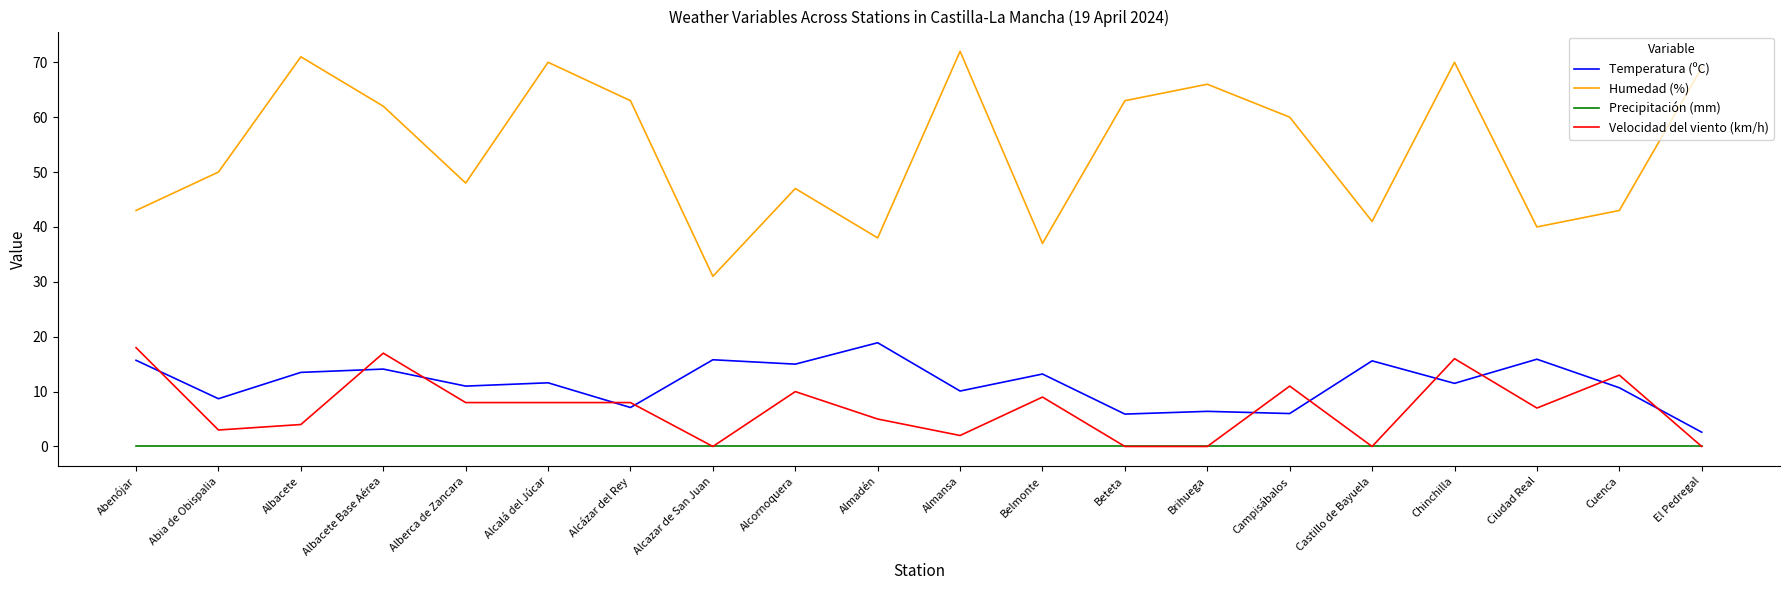

Which series has the largest total across all categories?

Humedad (%)